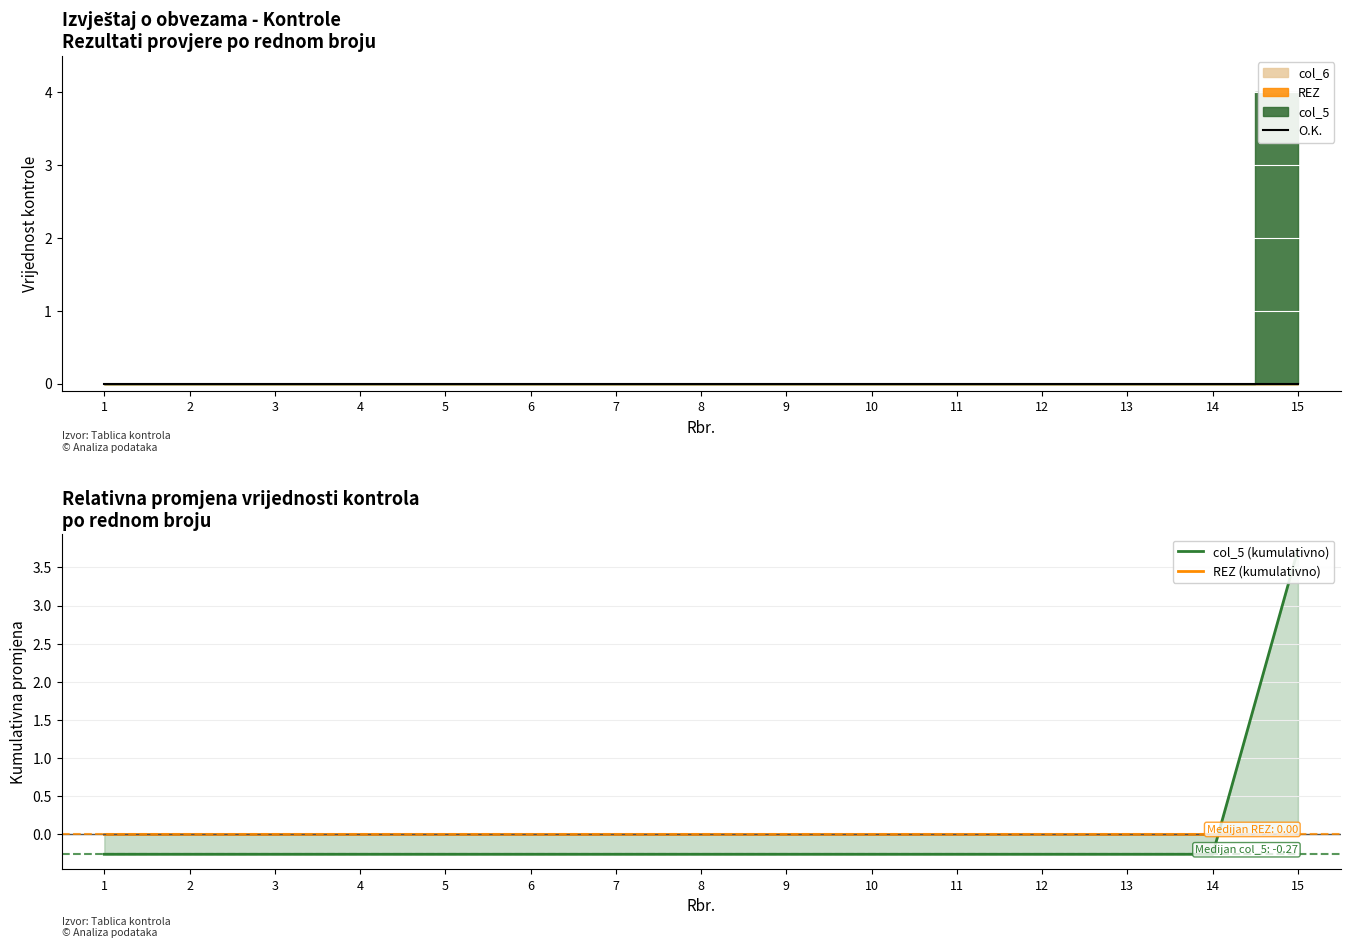

At which label is O.K. closest to 0?

1